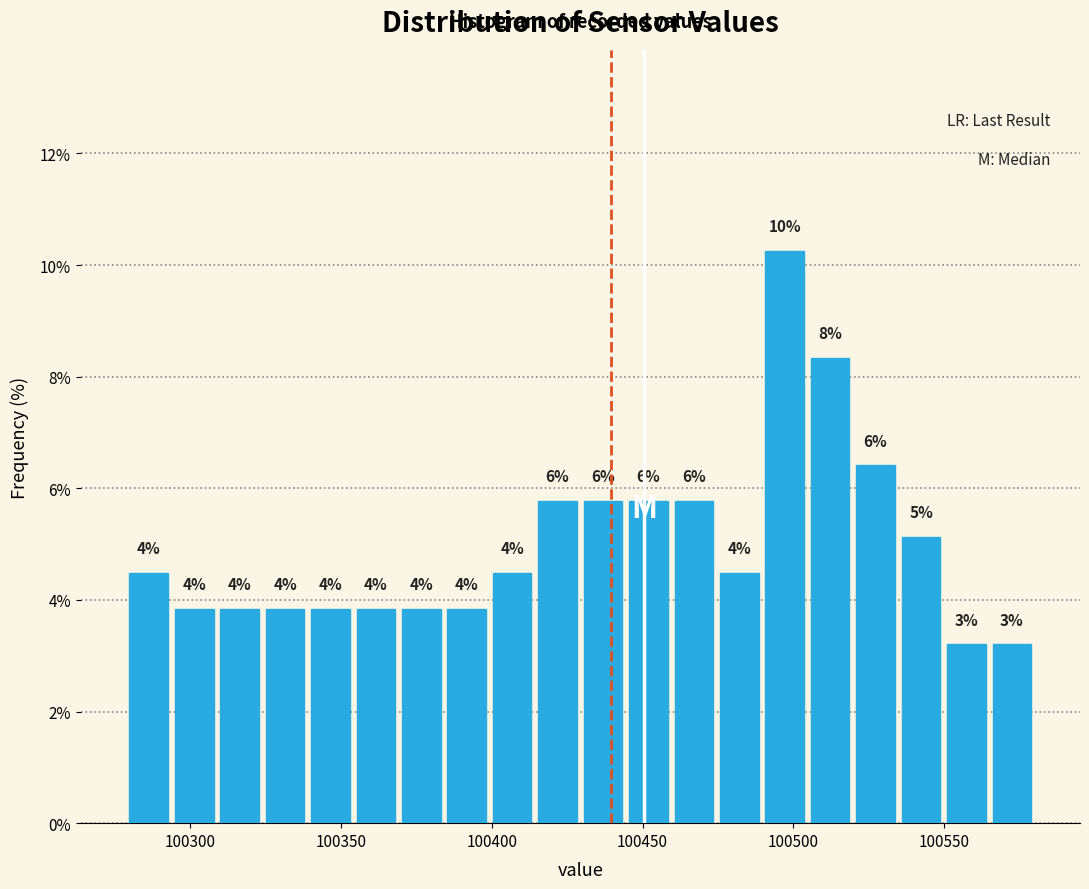

Around what value on the x-axis is the tallest bar? Give the approximate position of its centre, as read against the axis.

100495